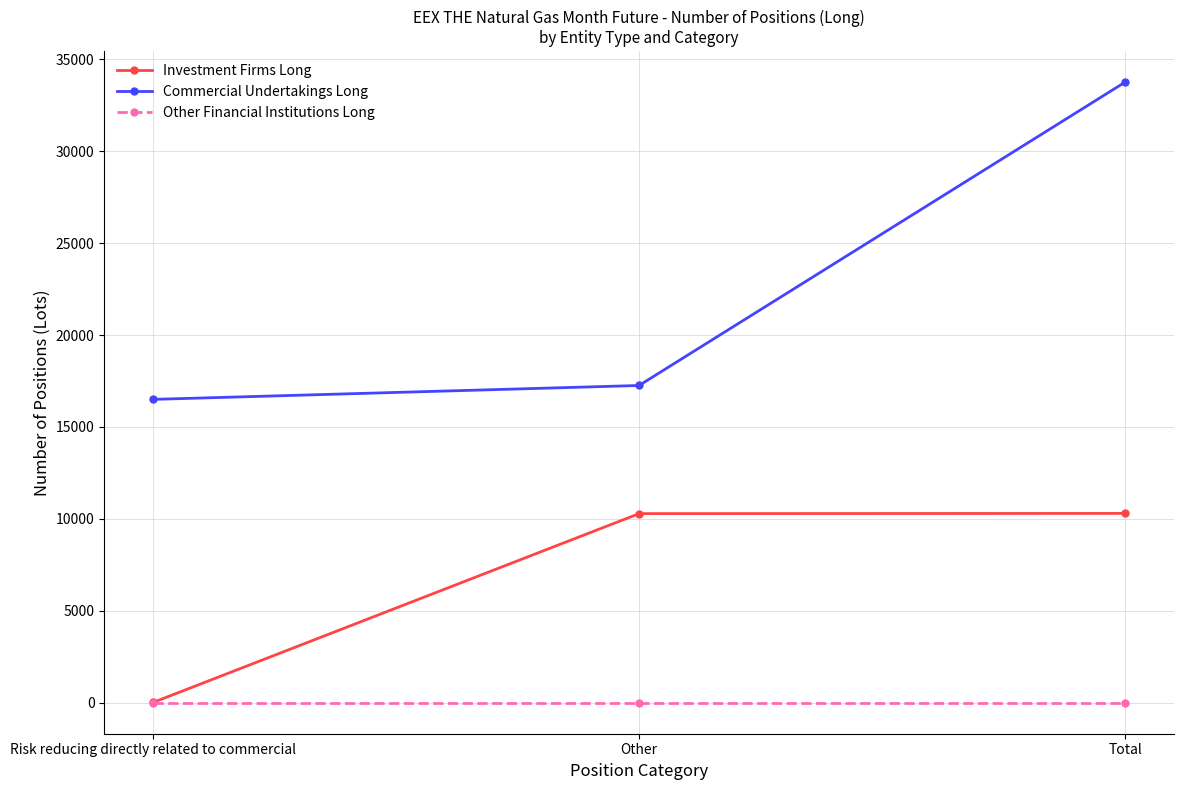

What position from the right is Total?

1